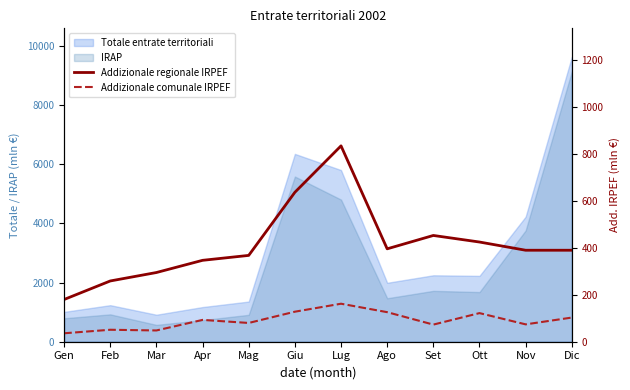

In Addizionale comunale IRPEF, how many points are lower than both neighbors (excluding endpoints)?

4